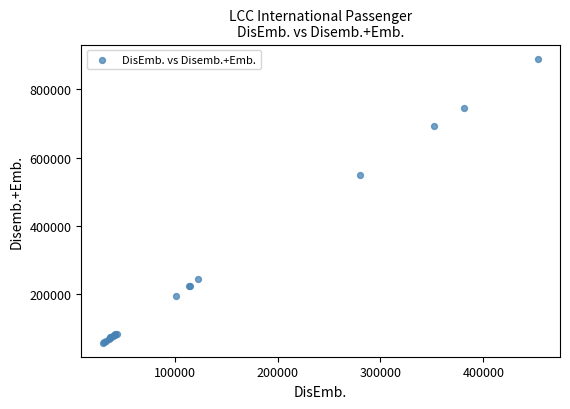

What Y value in the scatter plot is closest to 474013?

549031